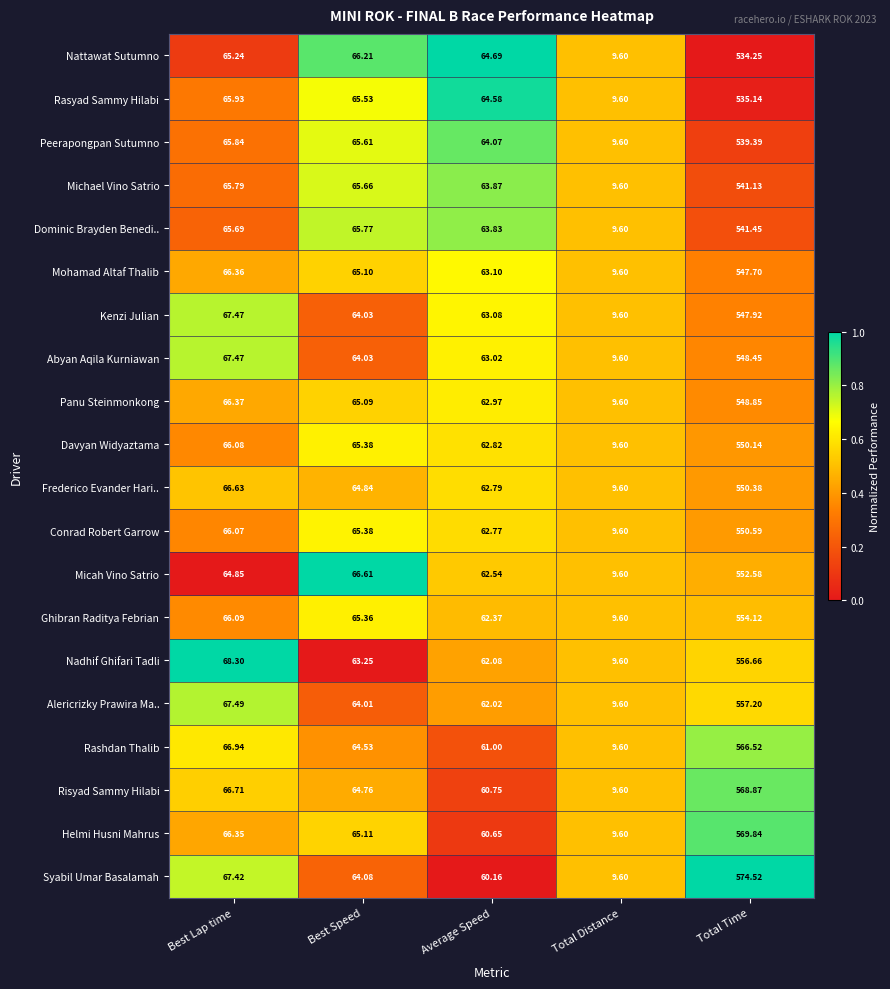

Which series has the largest total across all categories?

Syabil Umar Basalamah